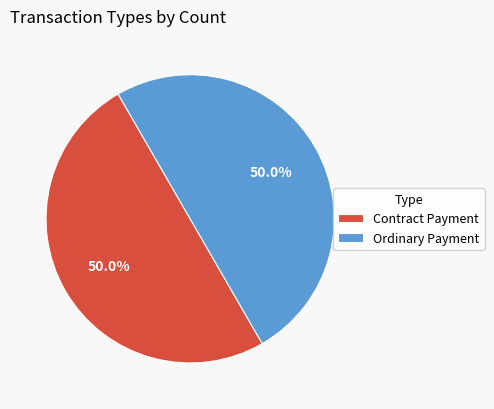

Combined, do Contract Payment and Ordinary Payment account for over 50%?

Yes